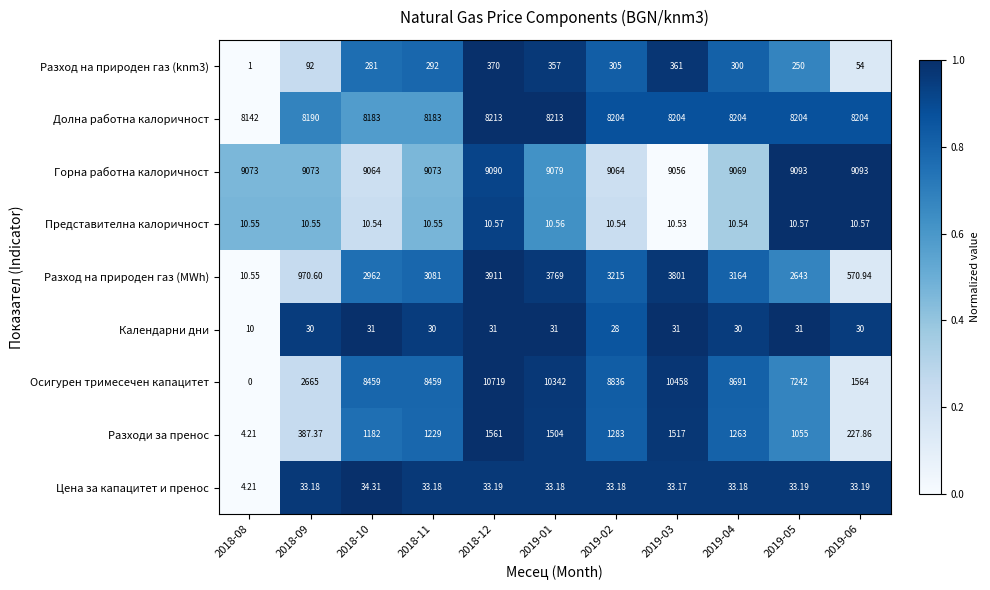

Which series has the largest range (max minus min)?

Осигурен тримесечен капацитет